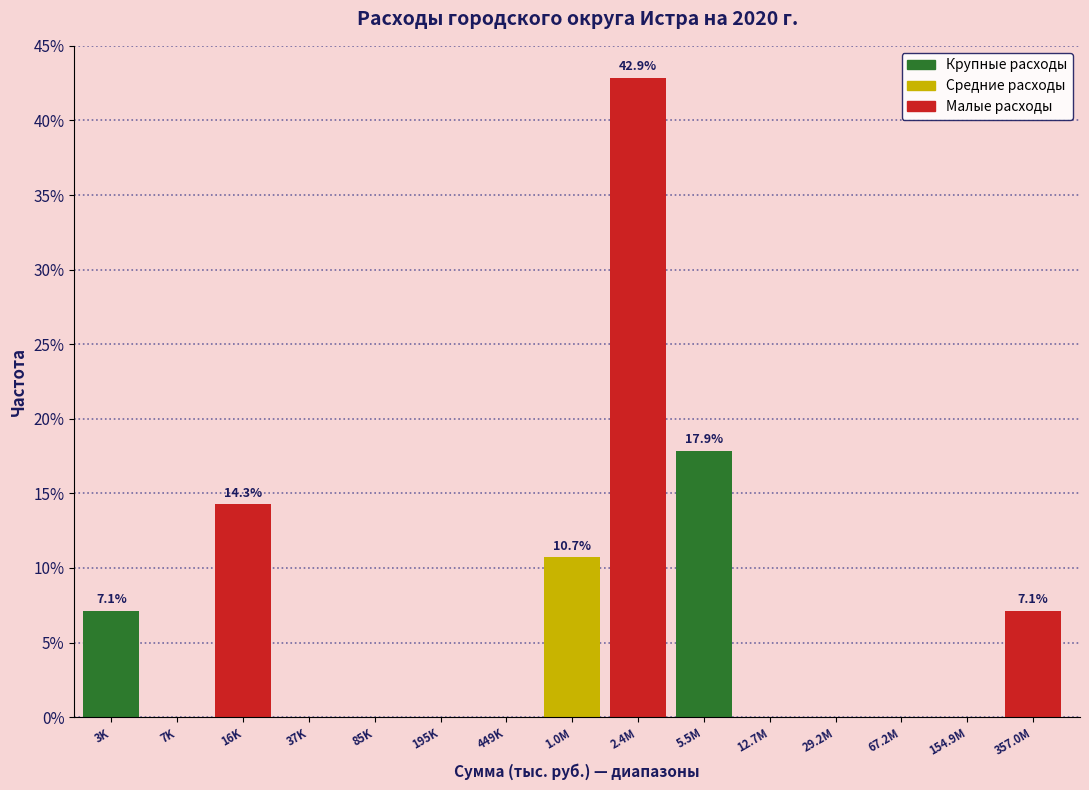

Reading left to right, list all the values displayed in this chart.

3K=7.1	7K=0.0	16K=14.3	37K=0.0	85K=0.0	195K=0.0	449K=0.0	1.0M=10.7	2.4M=42.9	5.5M=17.9	12.7M=0.0	29.2M=0.0	67.2M=0.0	154.9M=0.0	357.0M=7.1